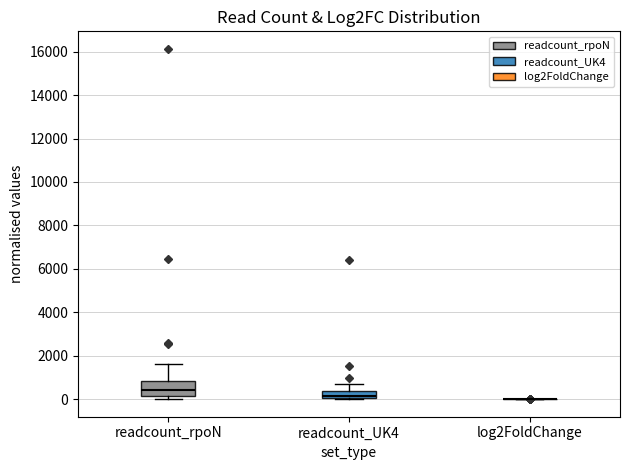

Reading left to right, read every box against the y-axis: the position of its median line, the range the box covers, and the ends of its whiskers. The values are not printed on the chart, so give them approximately, as read against the axis.

readcount_rpoN: median 400, box 200 to 800, whiskers 0 to 1600
readcount_UK4: median 200, box 0 to 400, whiskers 0 to 800
log2FoldChange: box collapsed to a line at 0, whiskers 0 to 0